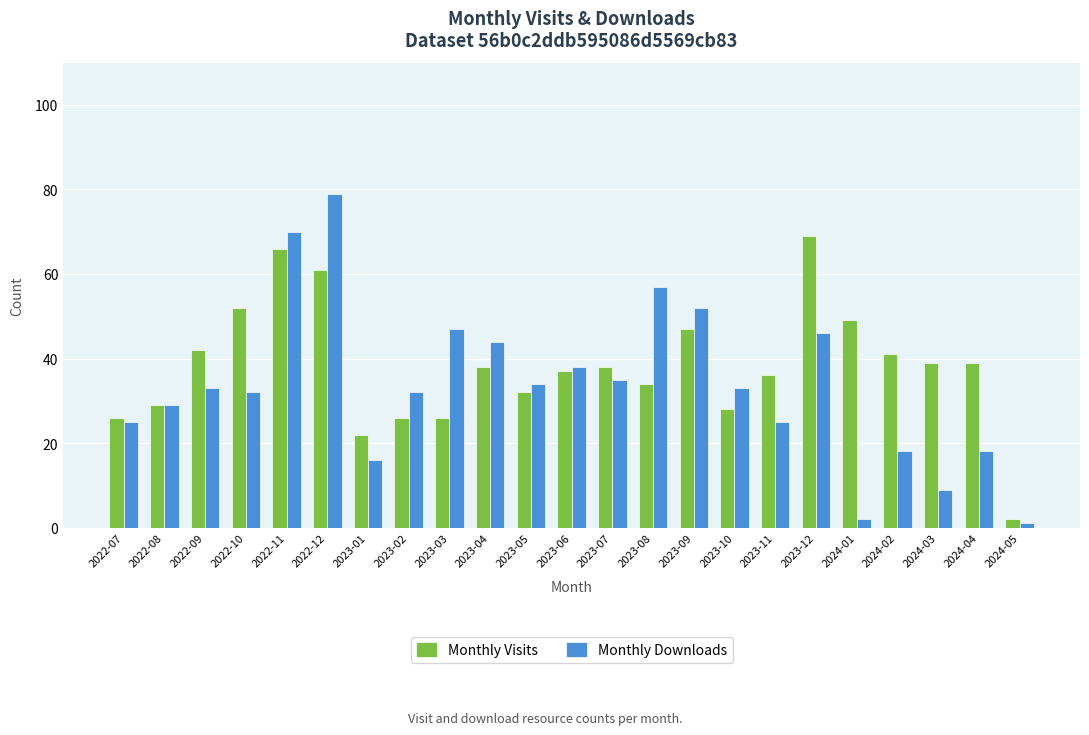

Which series has the largest total across all categories?

Monthly Visits